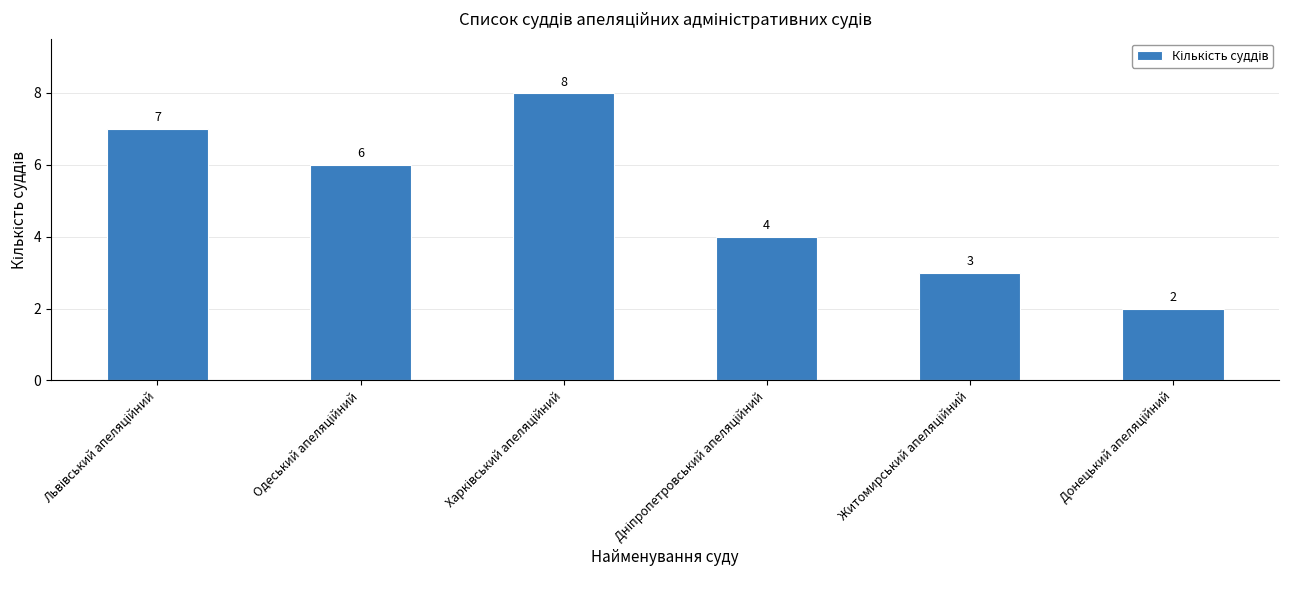

Does the chart contain stacked bars?

No